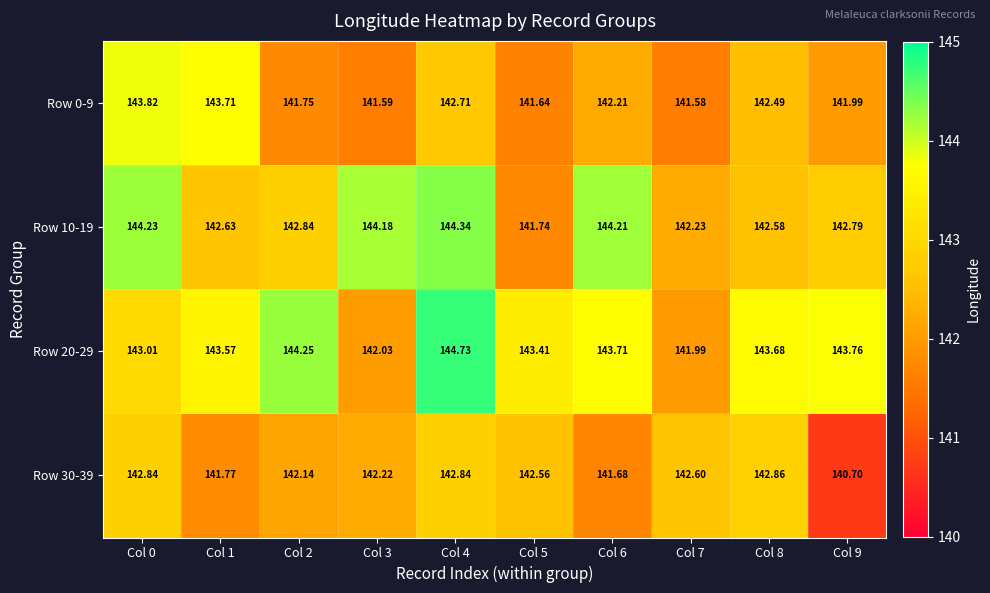

At Col 4, list the series in order from smallest to largest.

Row 0-9, Row 30-39, Row 10-19, Row 20-29